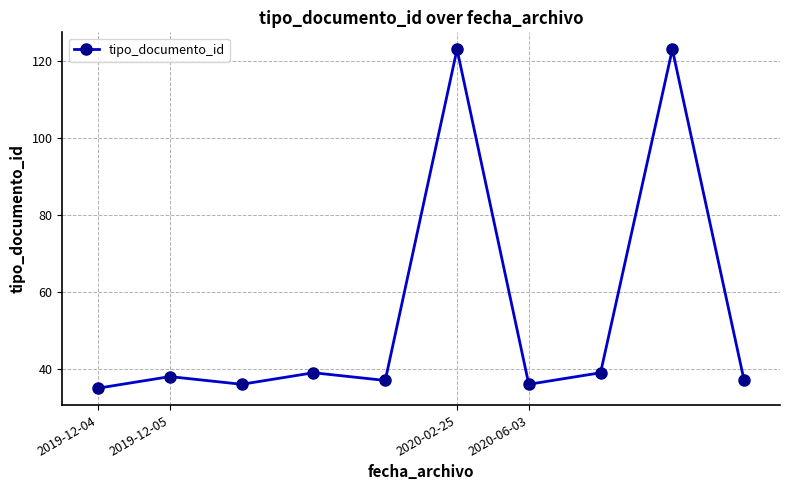

How many points are lower than both their immediate neighbors (excluding endpoints)?

3